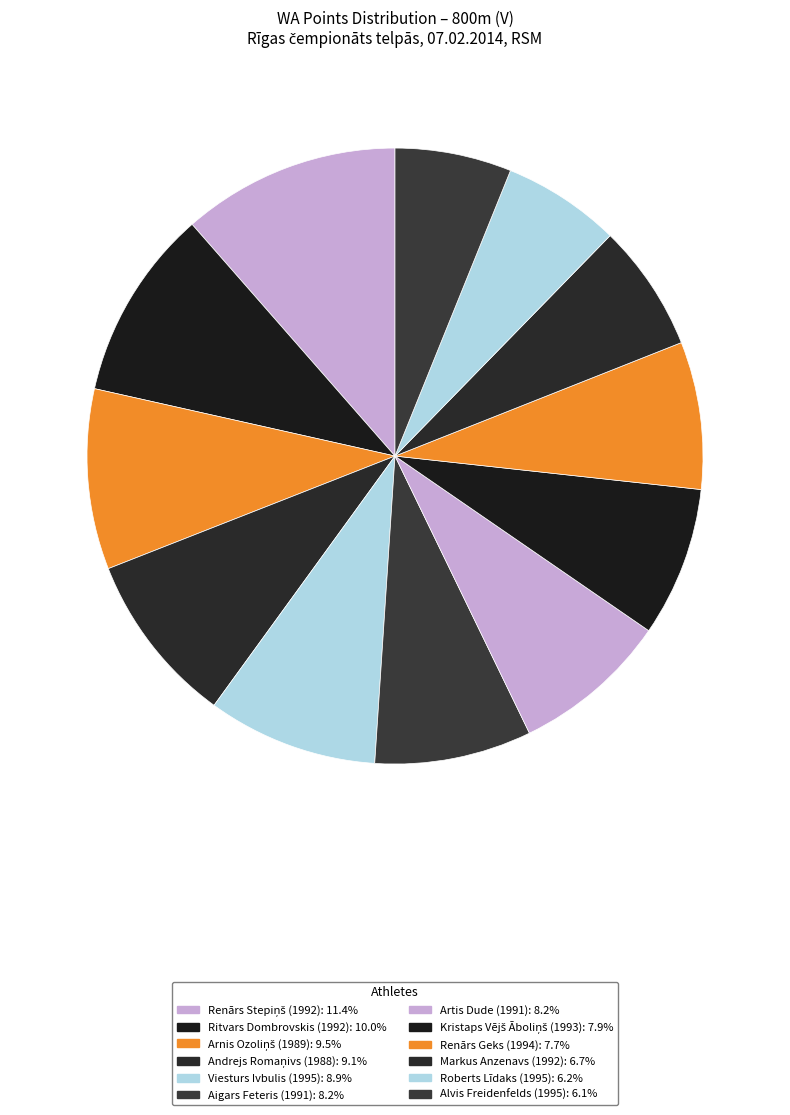

To the nearest percent, what percentage of the pie is Kristaps Vējš Āboliņš (1993)?

8%